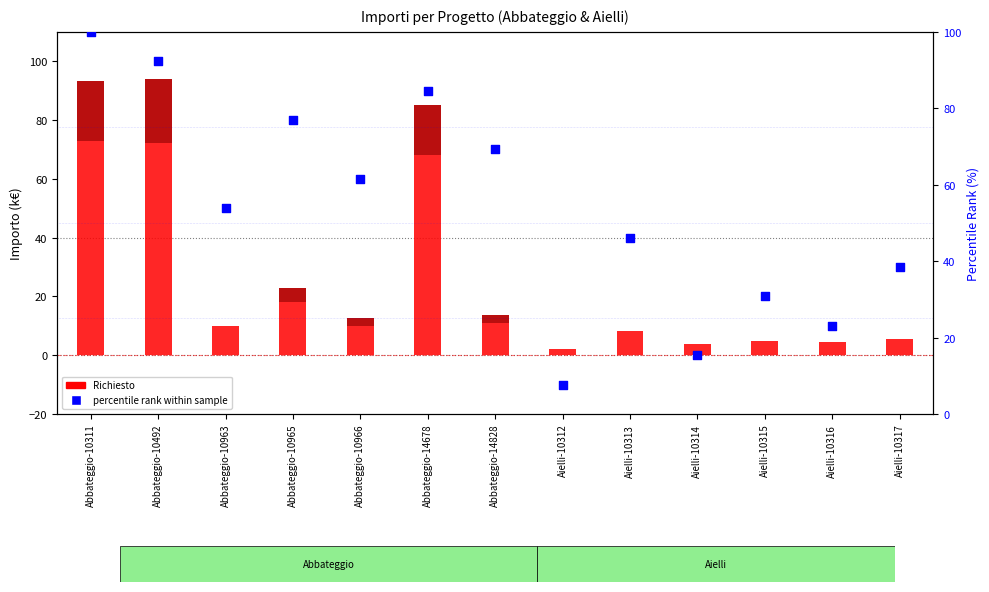

Is the value of ErogatoDiretto (diff) at Aielli-10316 greater than the value of Richiesto at Aielli-10314?

No